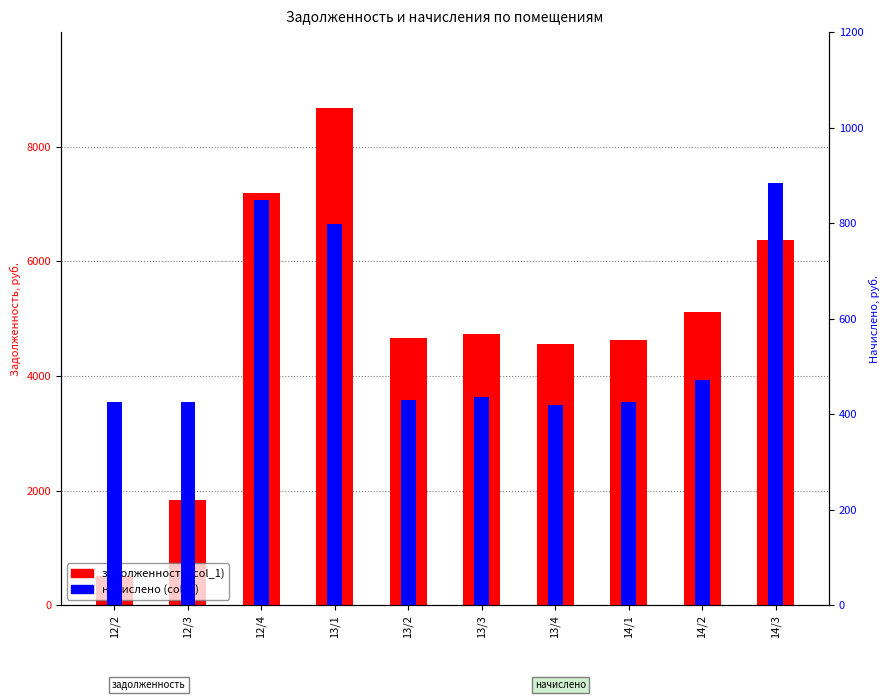

The value of задолженность (col_1) at 13/3 is 3177.9. True or false?

False